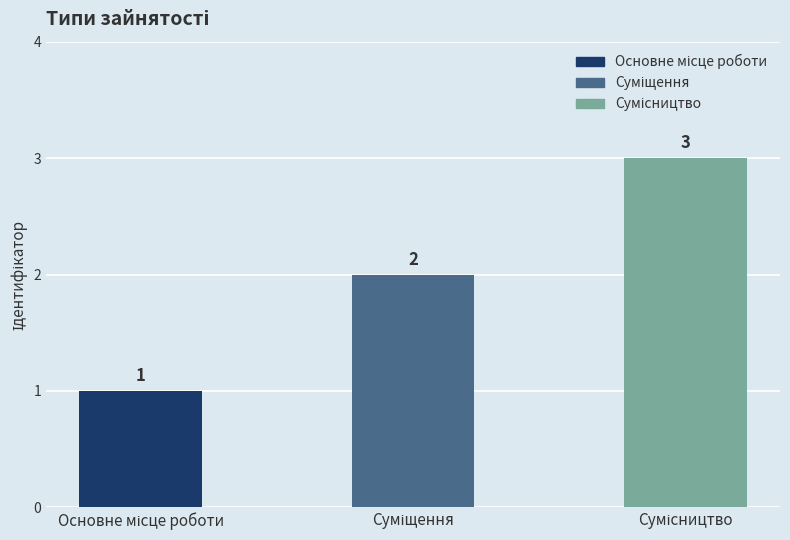

Reading left to right, extract all data points from this chart.

1	2	3